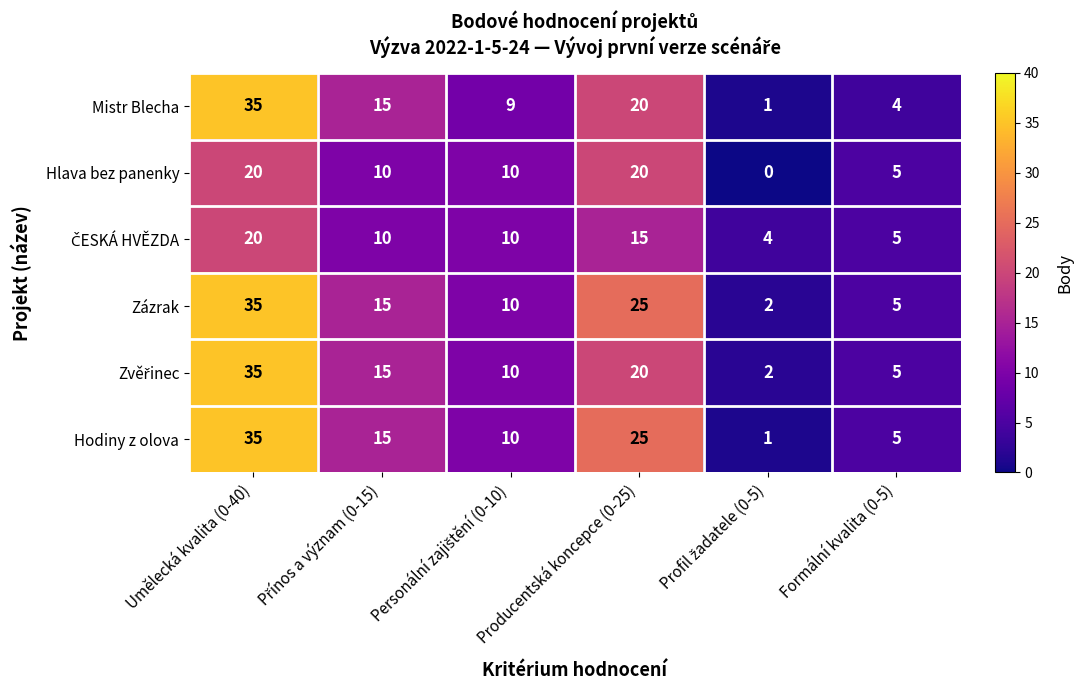

What is the difference between the highest and lowest values at Producentská koncepce (0-25)?

10